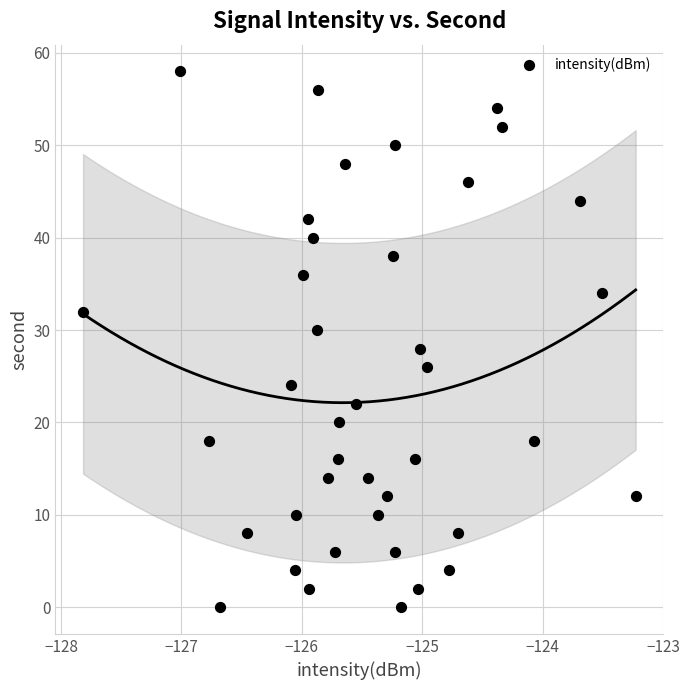

What is the range of Y values (max minus min)?

58